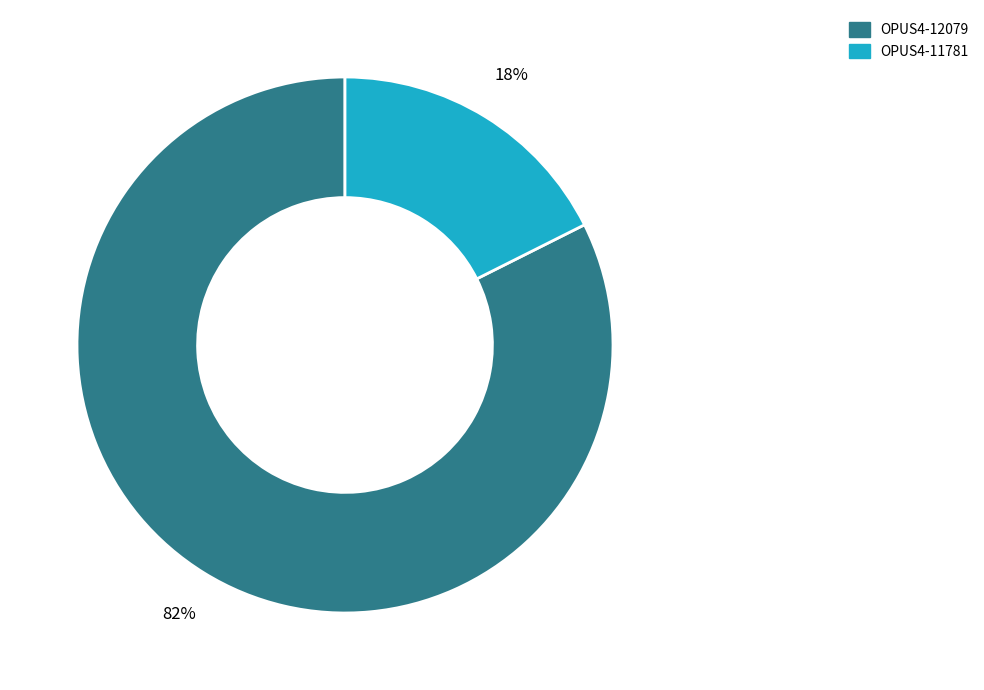

To the nearest percent, what percentage of the pie is OPUS4-12079?

82%